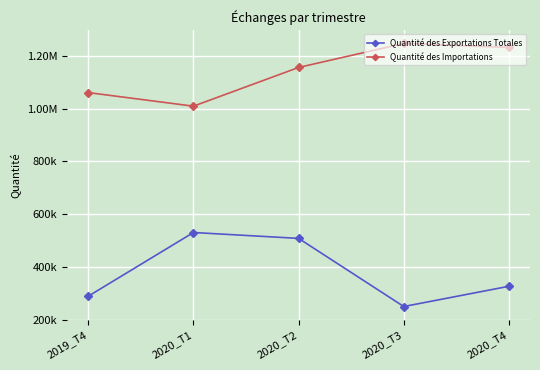

Which series has the largest total across all categories?

Quantité des Importations